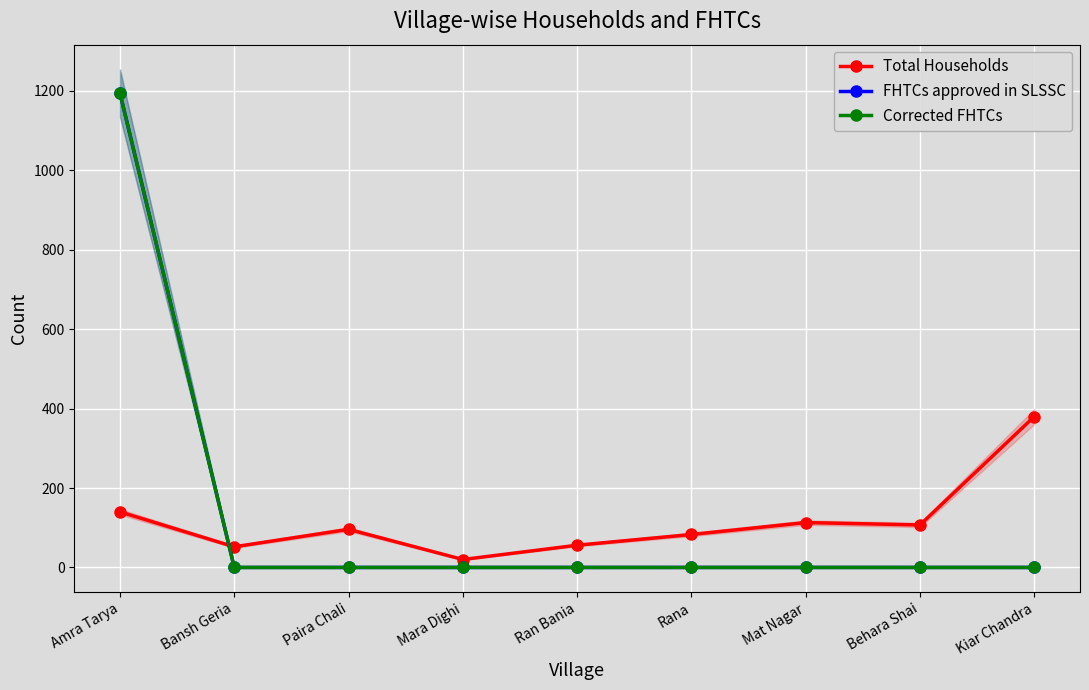

How many series are shown in this chart?

3